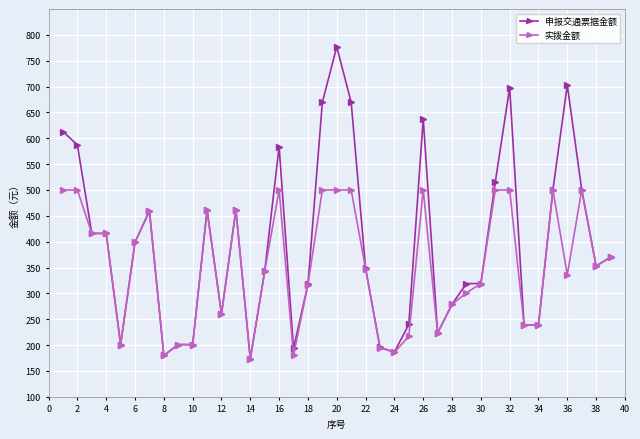

What is the value of the 实拨金额 point at the 8th from the left?

180.0